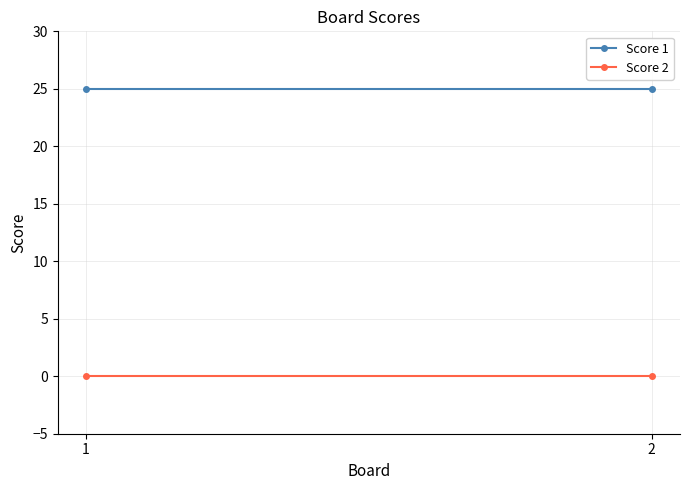

How many lines are shown in the chart?

2